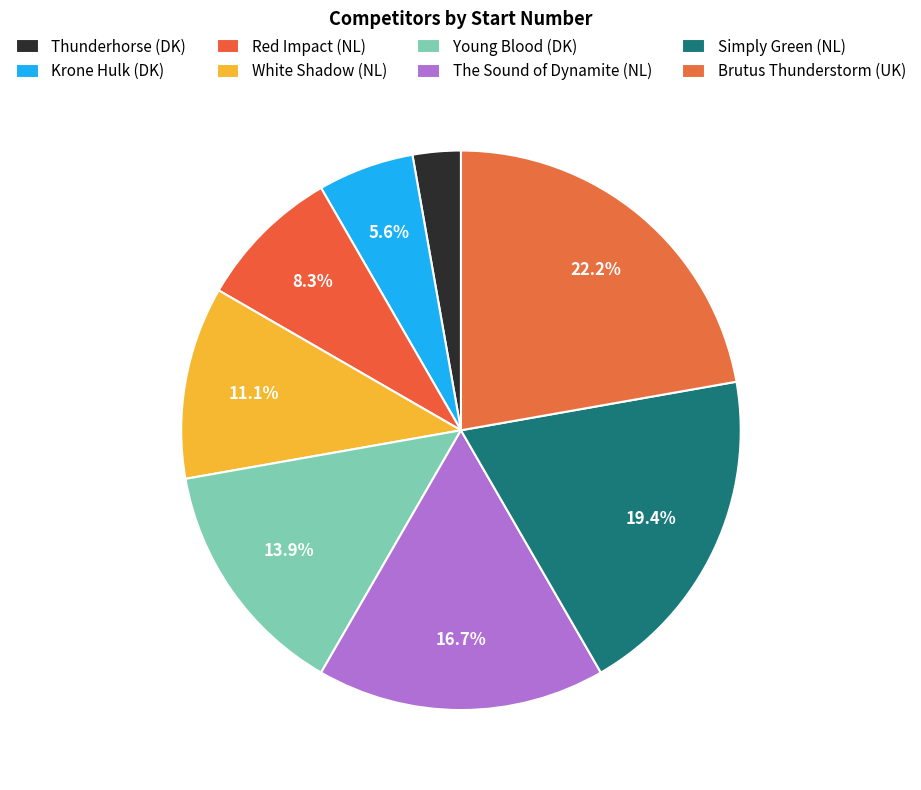

What percentage is NOT represented by Thunderhorse (DK)?

97.2%